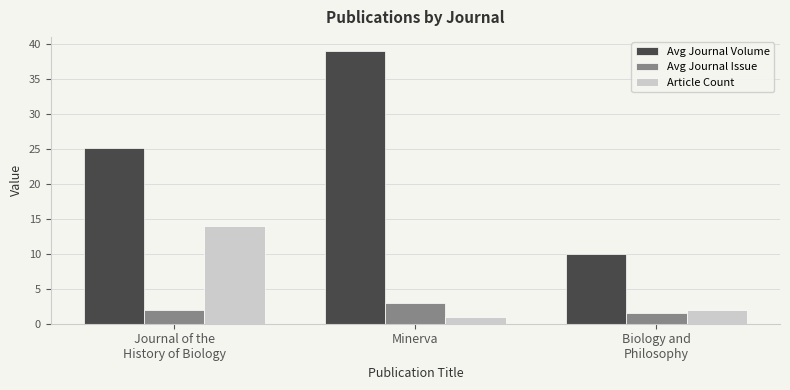

Between Journal of the
History of Biology and Biology and
Philosophy, which series saw the biggest shift?

Avg Journal Volume